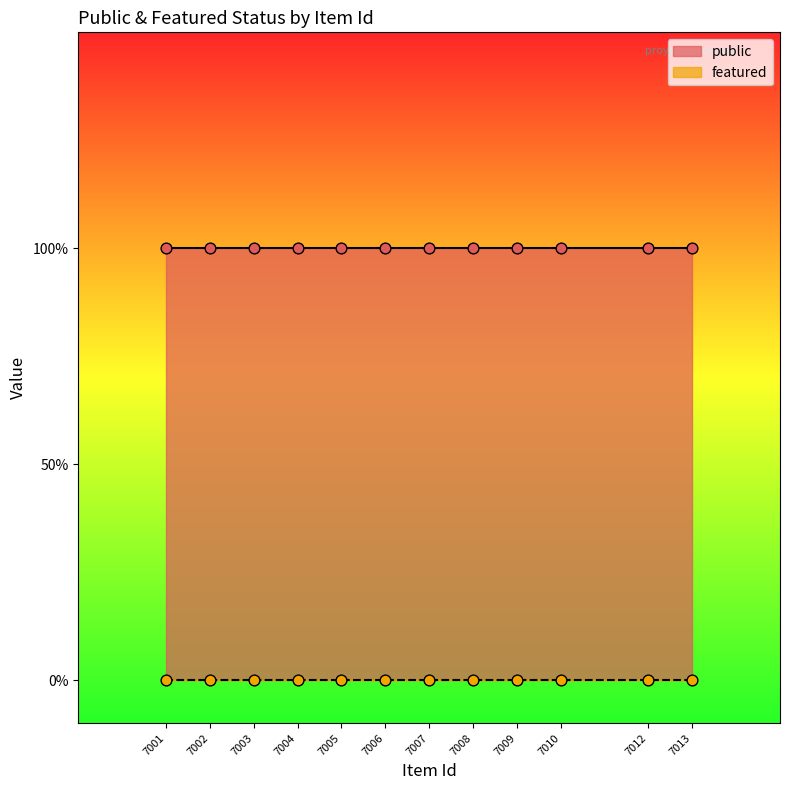

Which series has the largest total across all categories?

public